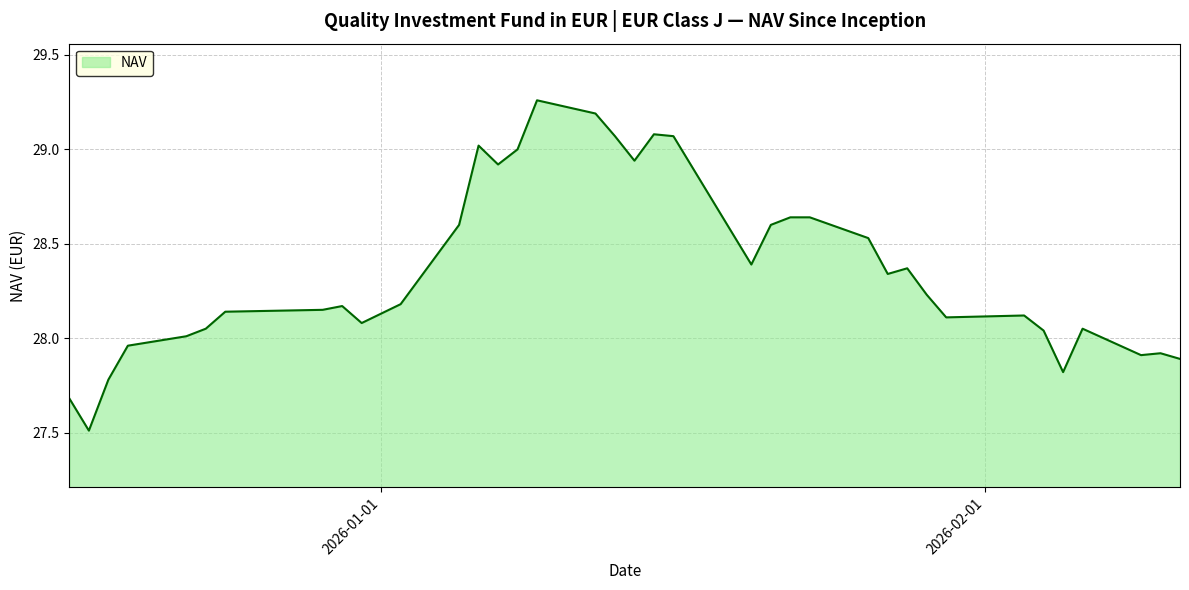

What is the minimum value shown in the chart?

27.5